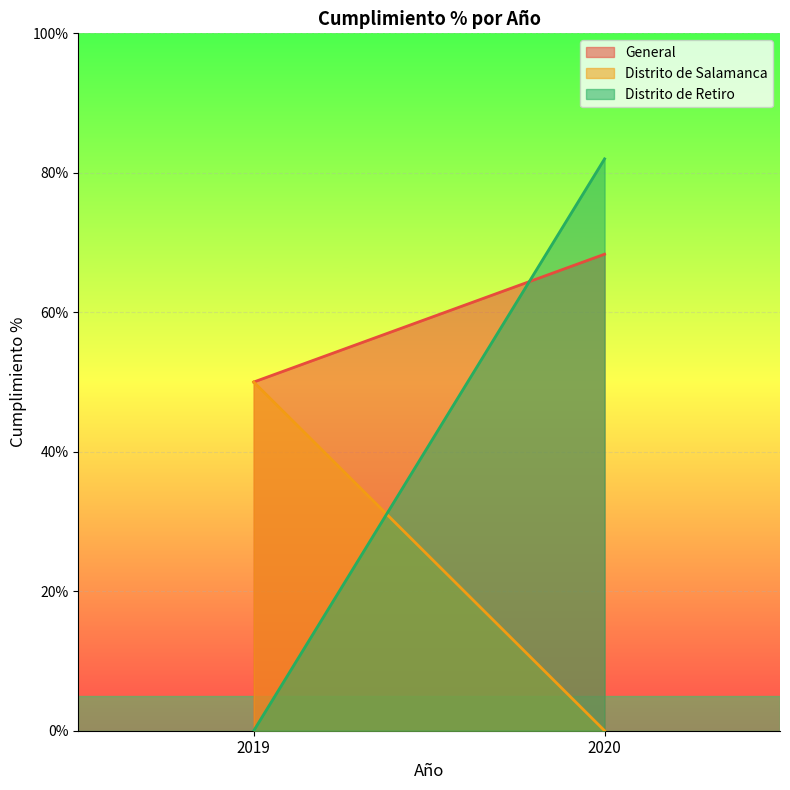

Is the value of General at 2019 greater than the value of Distrito de Salamanca at 2020?

Yes